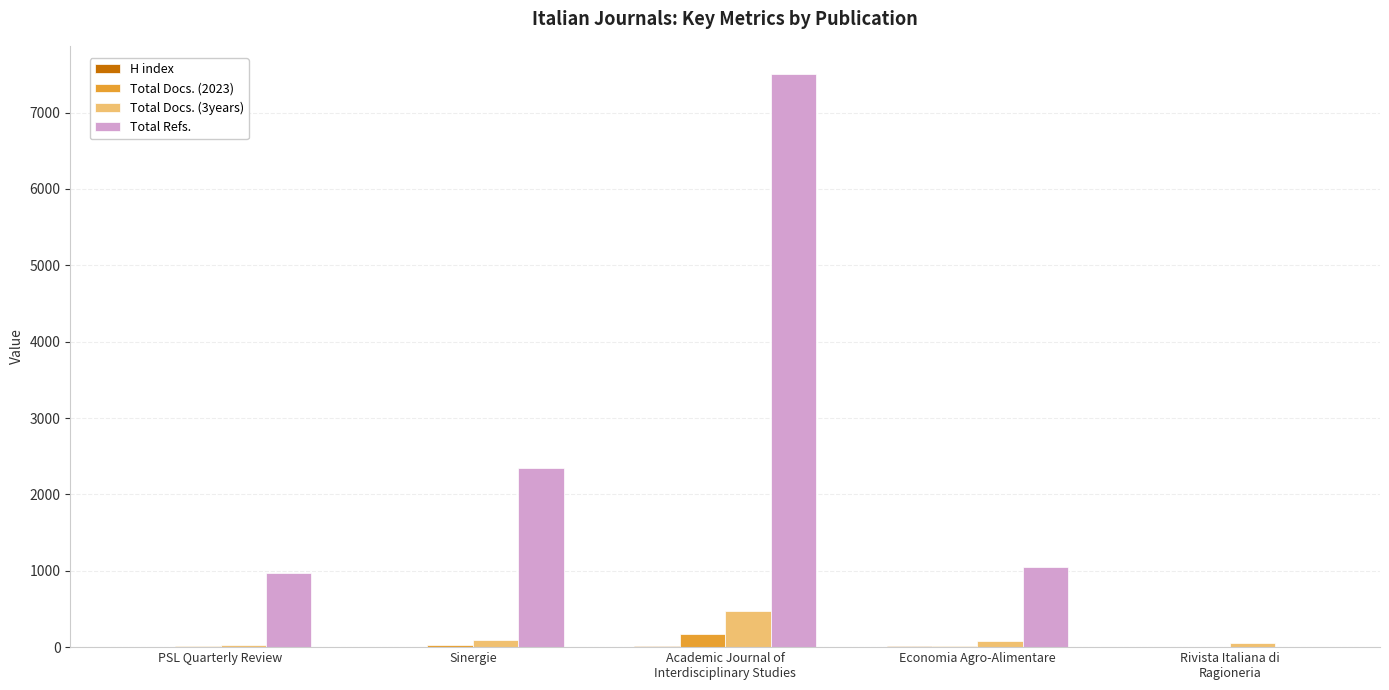

Which series has the largest total across all categories?

Total Refs.